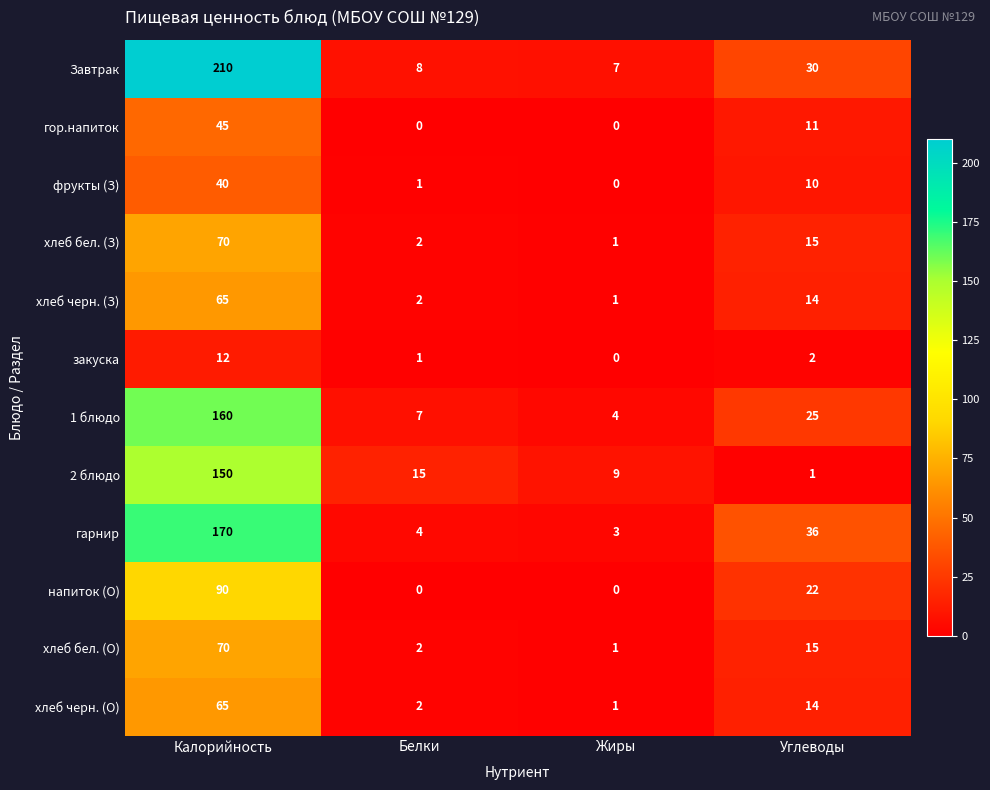

What is the total value across all series at Жиры?

27